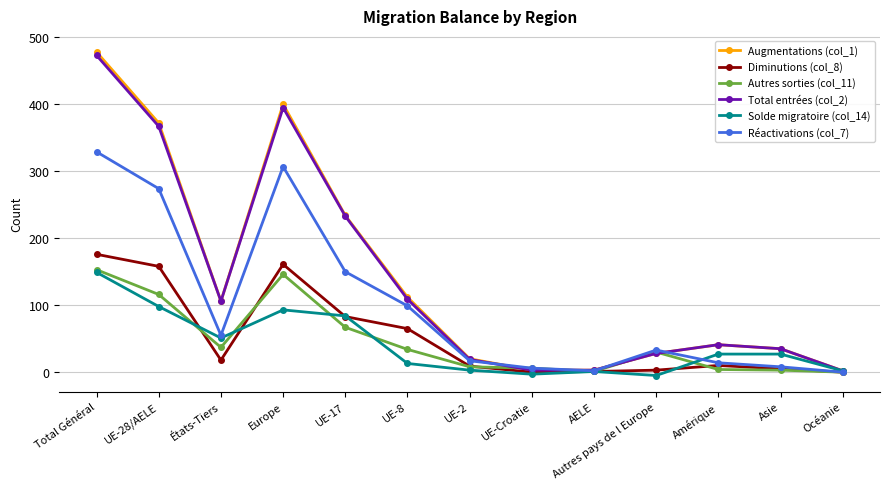

Read the Total entrées (col_2) value at Autres pays de l Europe.

28